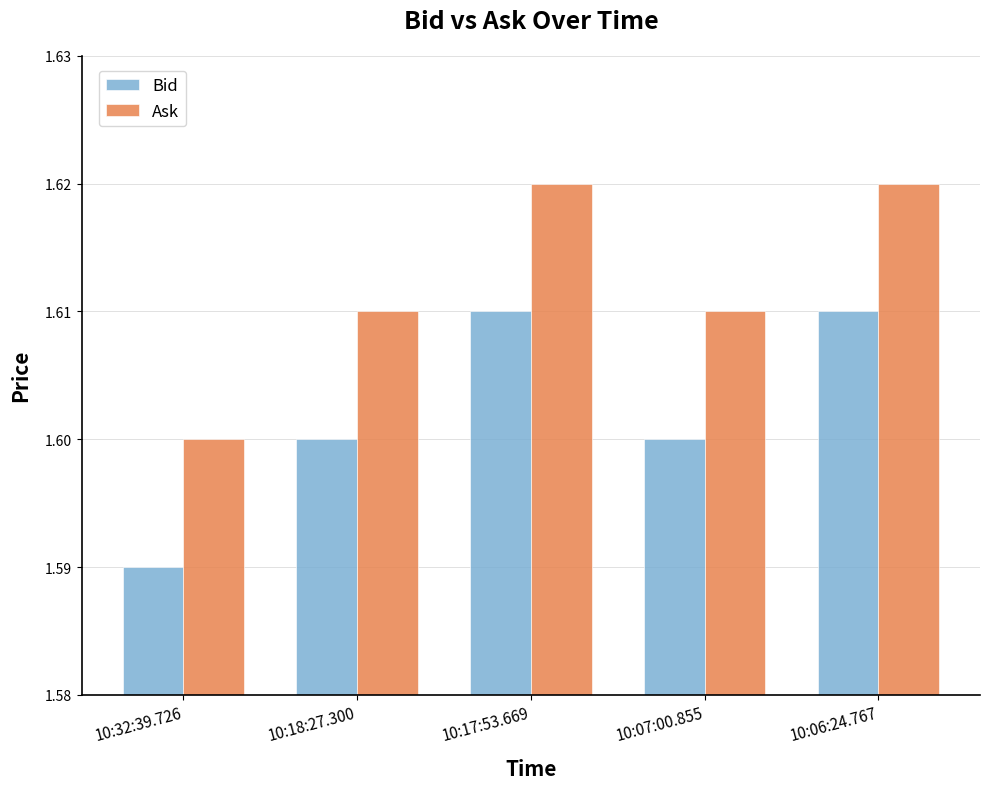

What is the sum of all Ask values?

8.1